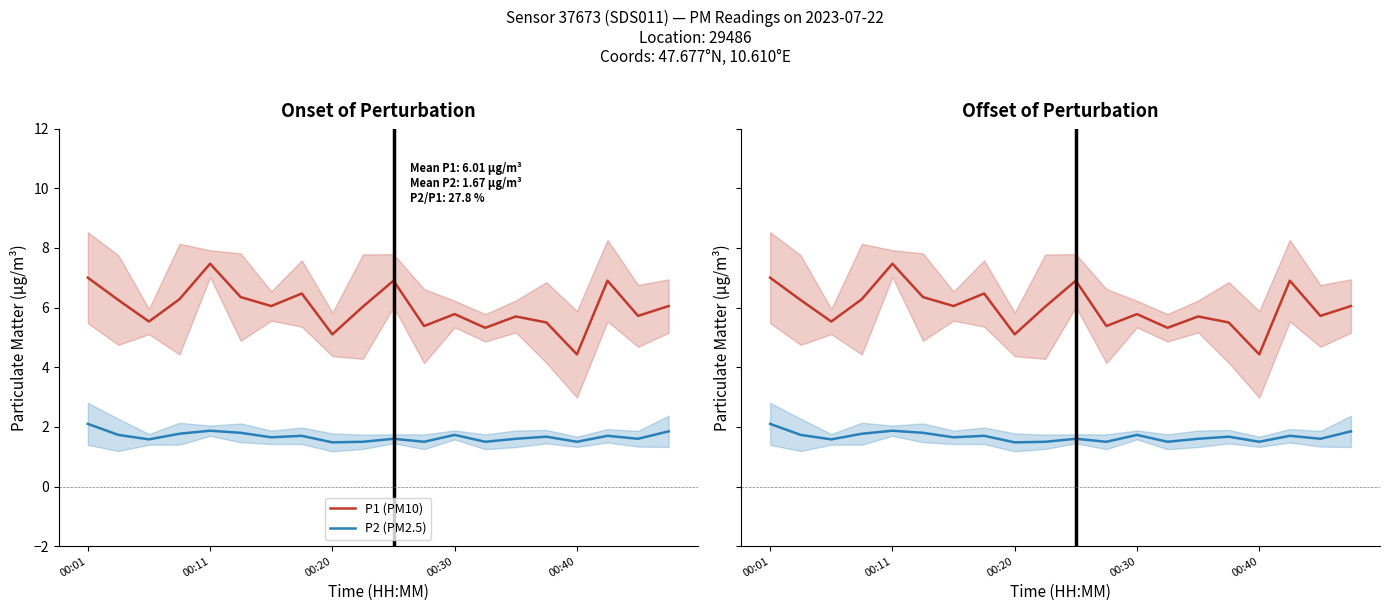

The value of P1 (PM10) at 15 is 8.1. True or false?

False